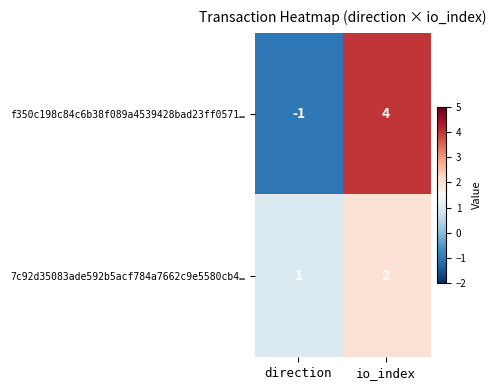

Is it true that f350c198c84c6b38f089a4539428bad23ff0571… equals 7 at io_index?

False